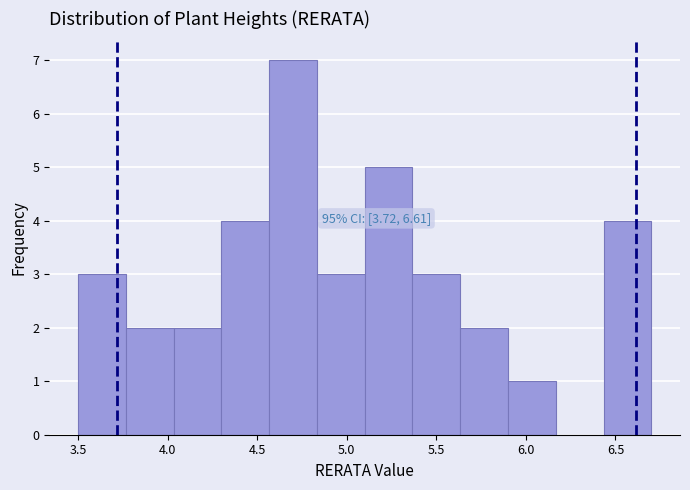

Over which range of the x-axis is the bar tallest?

4.55 to 4.85